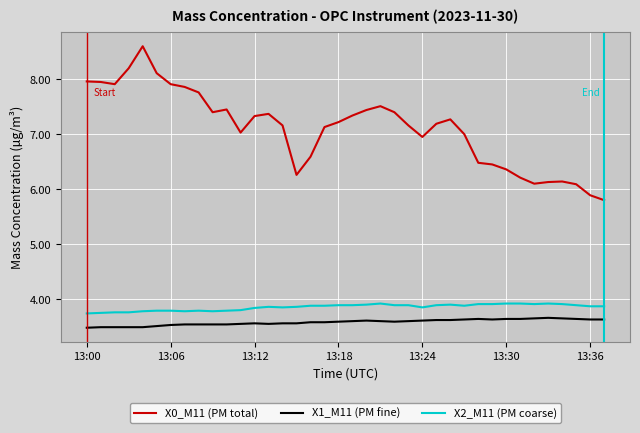

Which series has the widest spread of values?

X0_M11 (PM total)